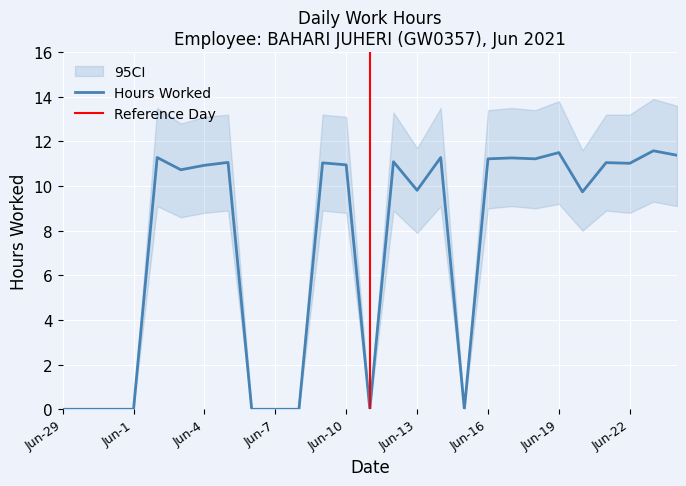

What is the maximum value for Hours Worked?

11.6